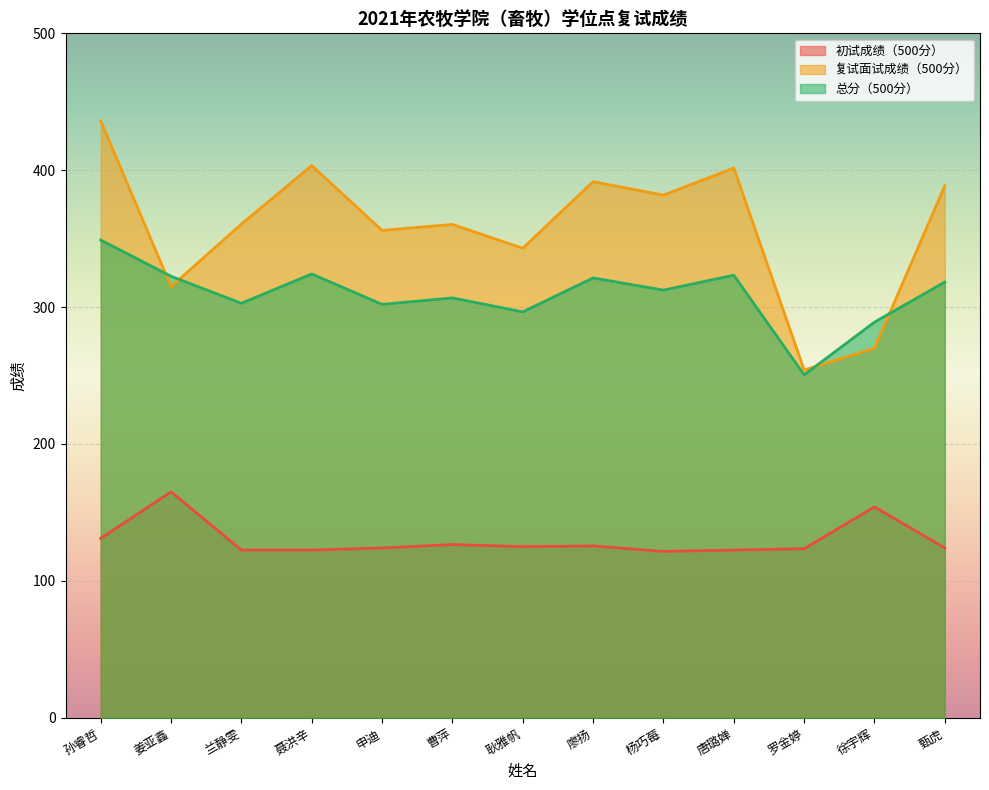

List the series in order of their peak value, highest first.

复试面试成绩（500分）, 总分（500分）, 初试成绩（500分）